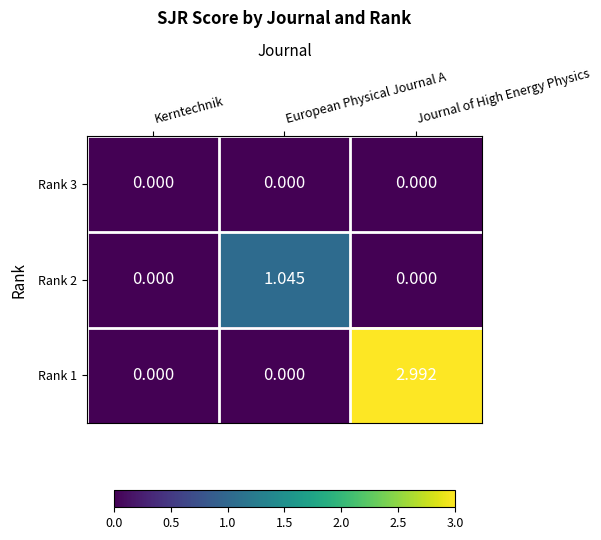

Is the value of Rank 1 at Kerntechnik greater than the value of Rank 2 at European Physical Journal A?

No